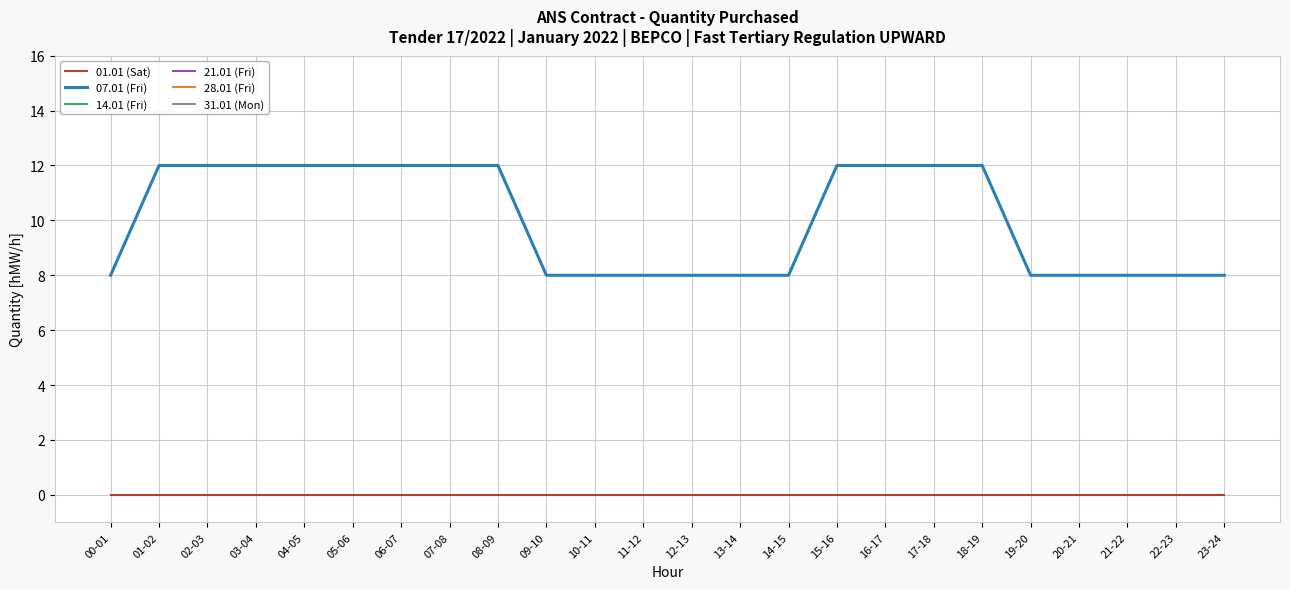

Does the chart display data point markers on the line(s)?

No